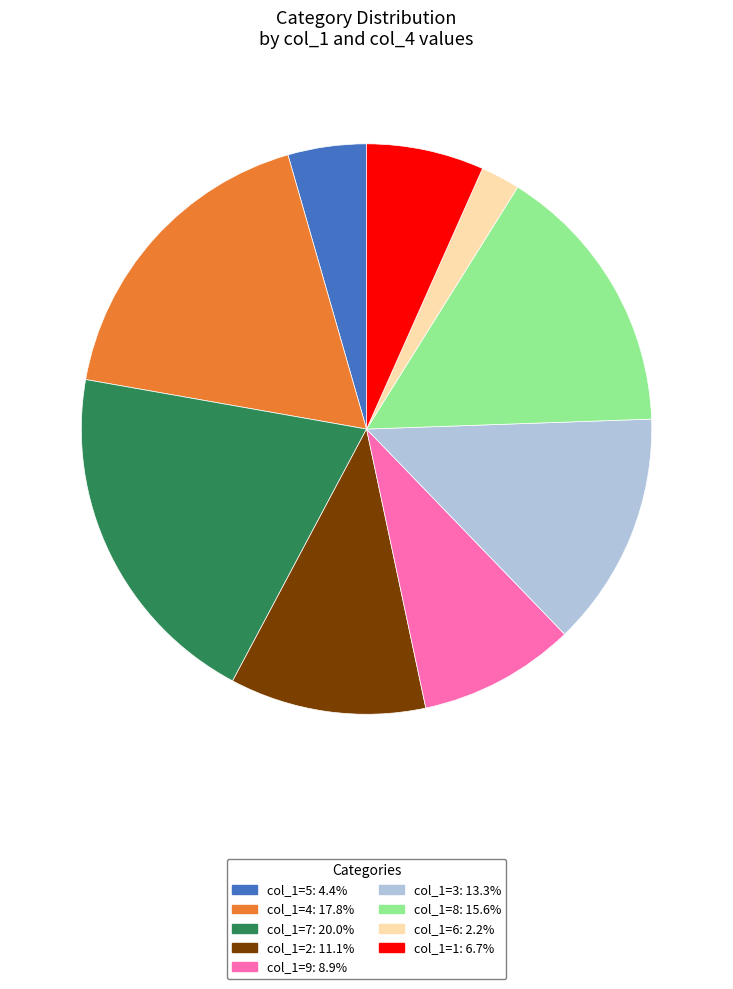

Is there a majority slice in this chart?

No